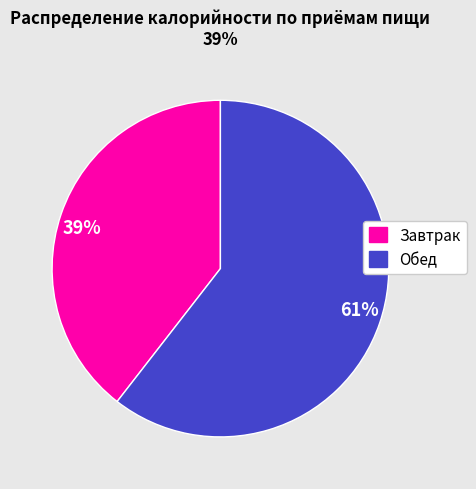

Which has a higher value, 61% or 39%?

61%